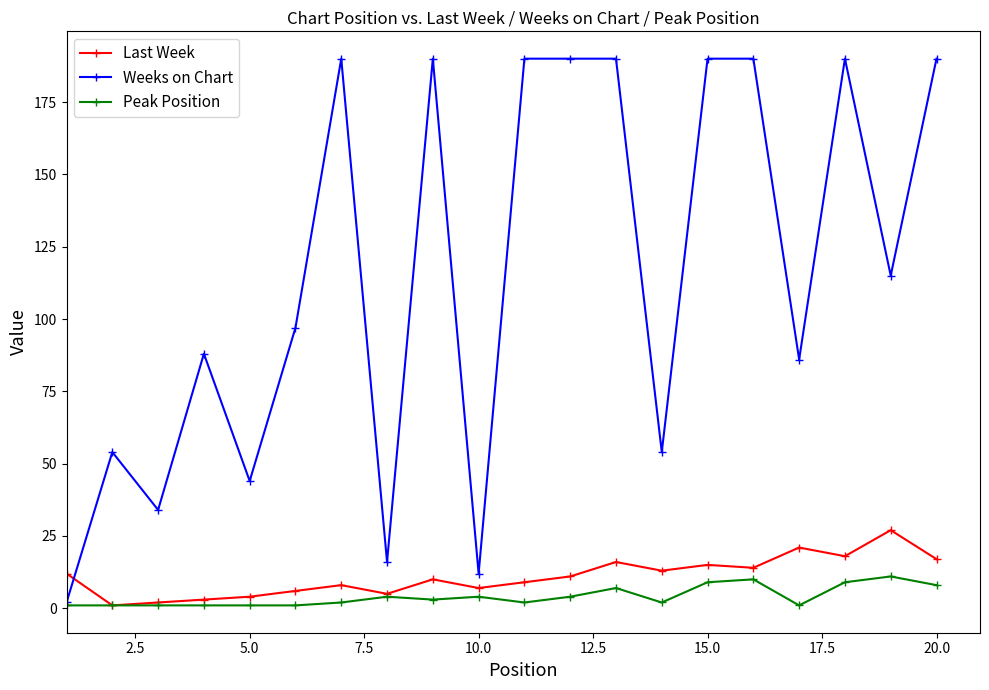

Reading left to right, list all the values displayed in this chart.

Last Week: 12	1	2	3	4	6	8	5	10	7	9	11	16	13	15	14	21	18	27	17
Weeks on Chart: 2	54	34	88	44	97	190	16	190	12	190	190	190	54	190	190	86	190	115	190
Peak Position: 1	1	1	1	1	1	2	4	3	4	2	4	7	2	9	10	1	9	11	8